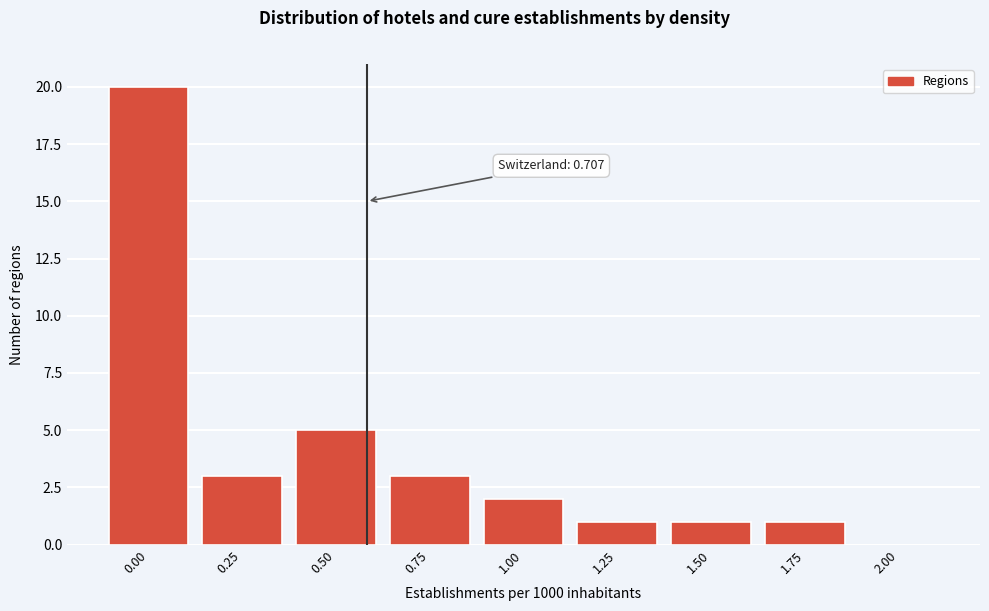

Reading left to right, what are all the values shown in this chart?

0.00=20	0.25=3	0.50=5	0.75=3	1.00=2	1.25=1	1.50=1	1.75=1	2.00=0